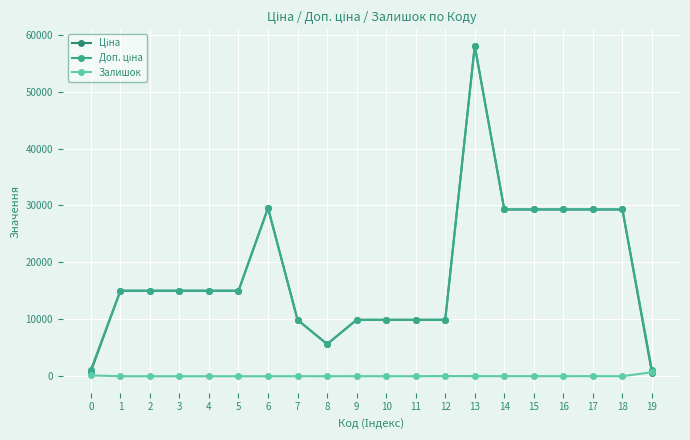

At which category is the sum across all series the highest?

13